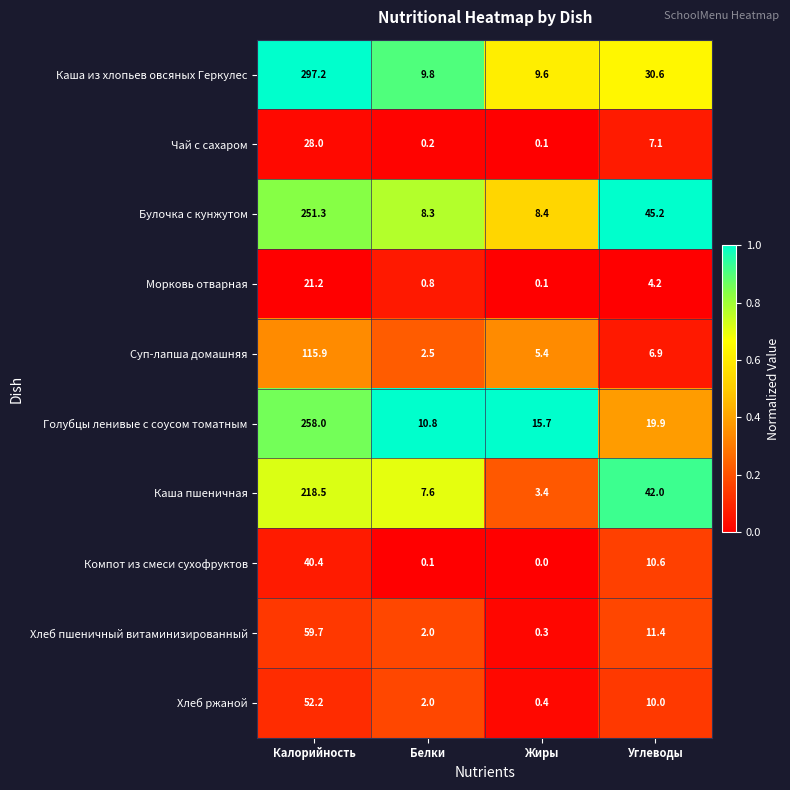

What is the difference between the highest and lowest values at Жиры?

15.7